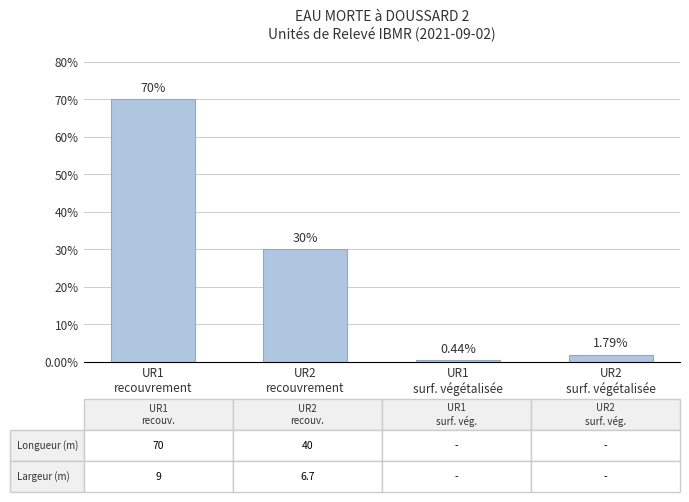

Rank the categories by value from highest to lowest.

UR1
recouvrement, UR2
recouvrement, UR2
surf. végétalisée, UR1
surf. végétalisée